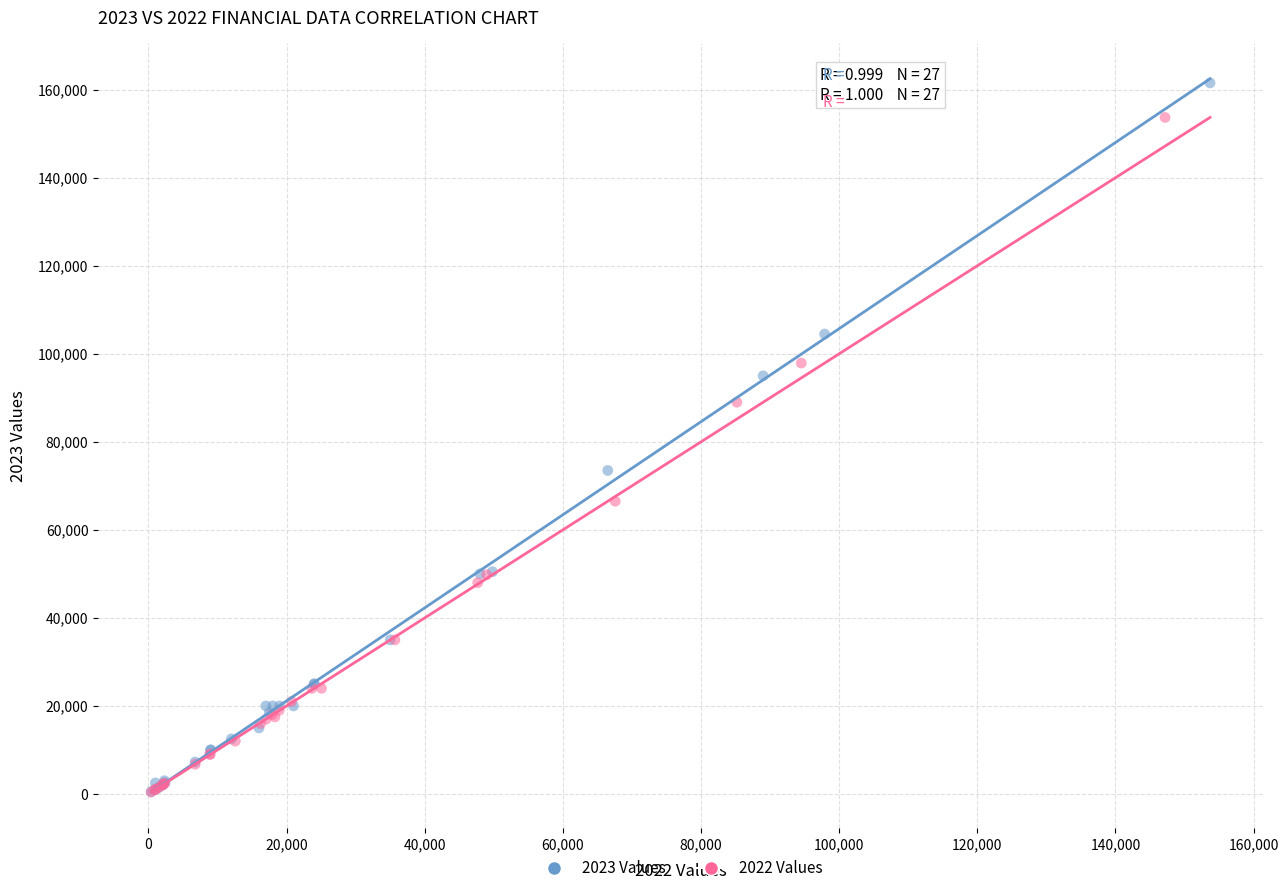

What are all the series names shown in the legend?

2023 Values, 2022 Values